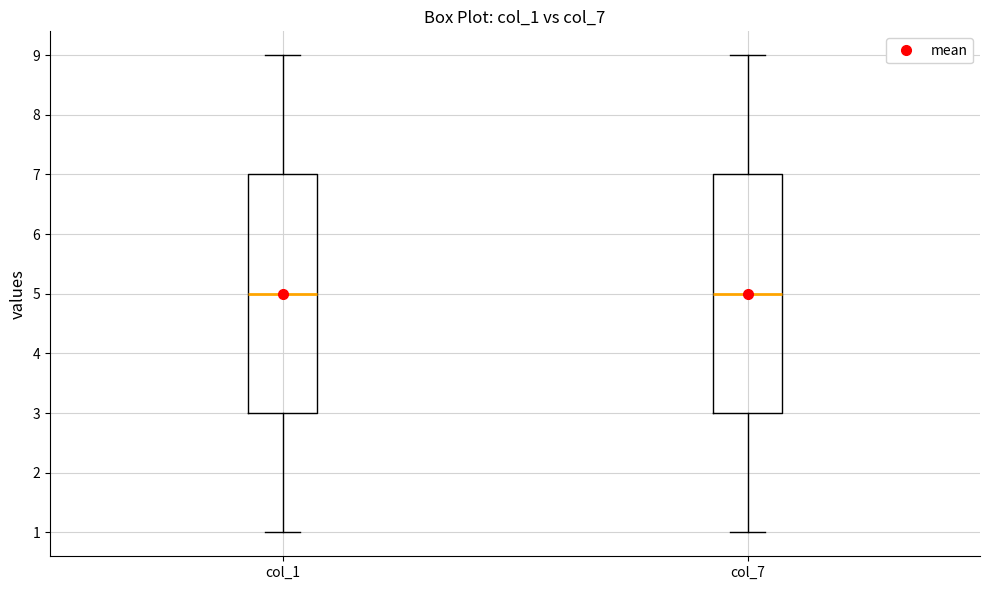

Reading left to right, read every box against the y-axis: the position of its median line, the range the box covers, and the ends of its whiskers. The values are not printed on the chart, so give them approximately, as read against the axis.

col_1: median 5, box 3 to 7, whiskers 1 to 9
col_7: median 5, box 3 to 7, whiskers 1 to 9